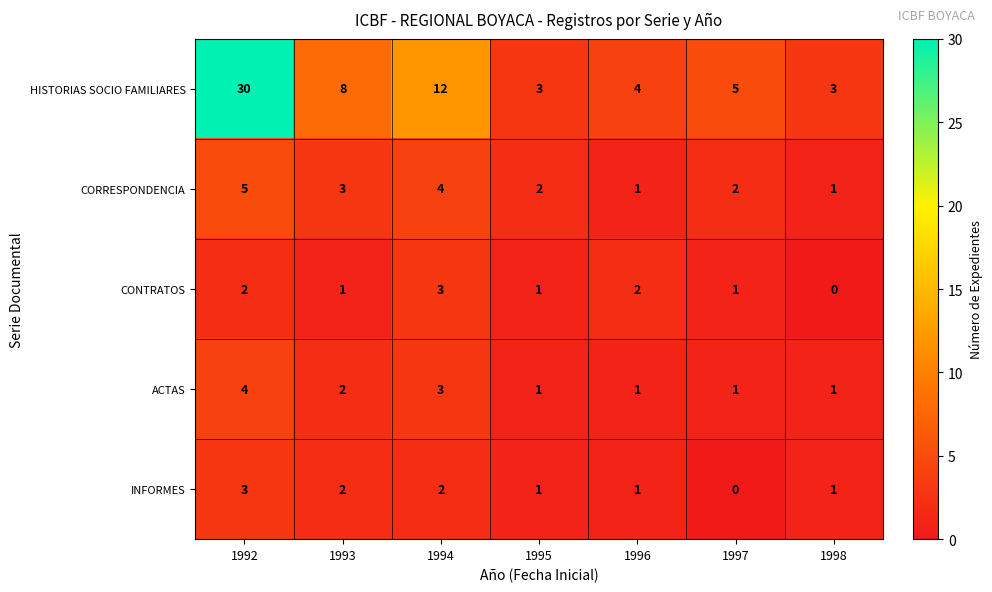

At which category does the chart reach its peak across all series?

1992